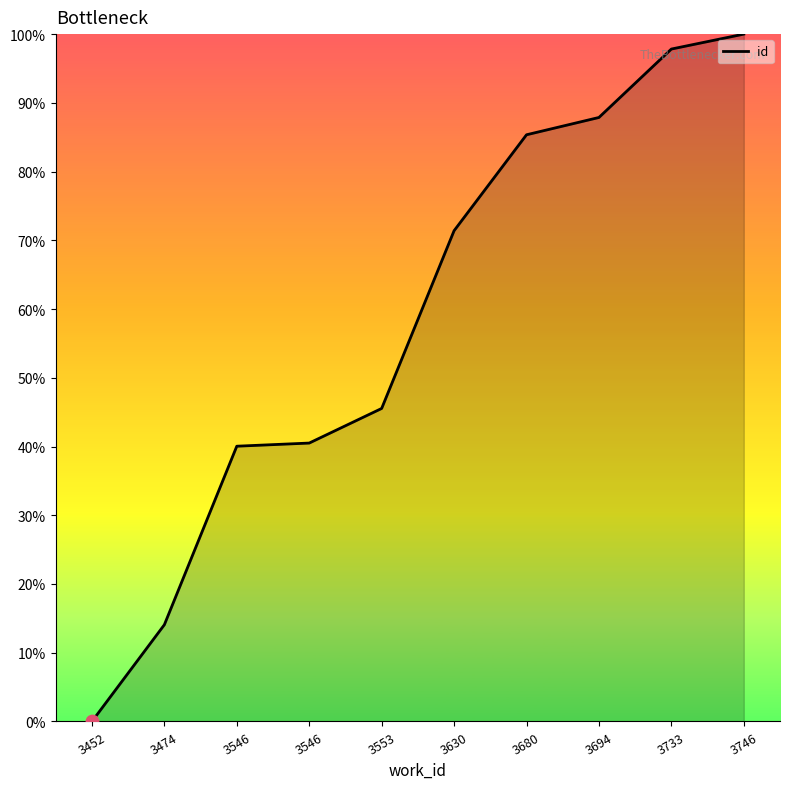

How many lines are shown in the chart?

1